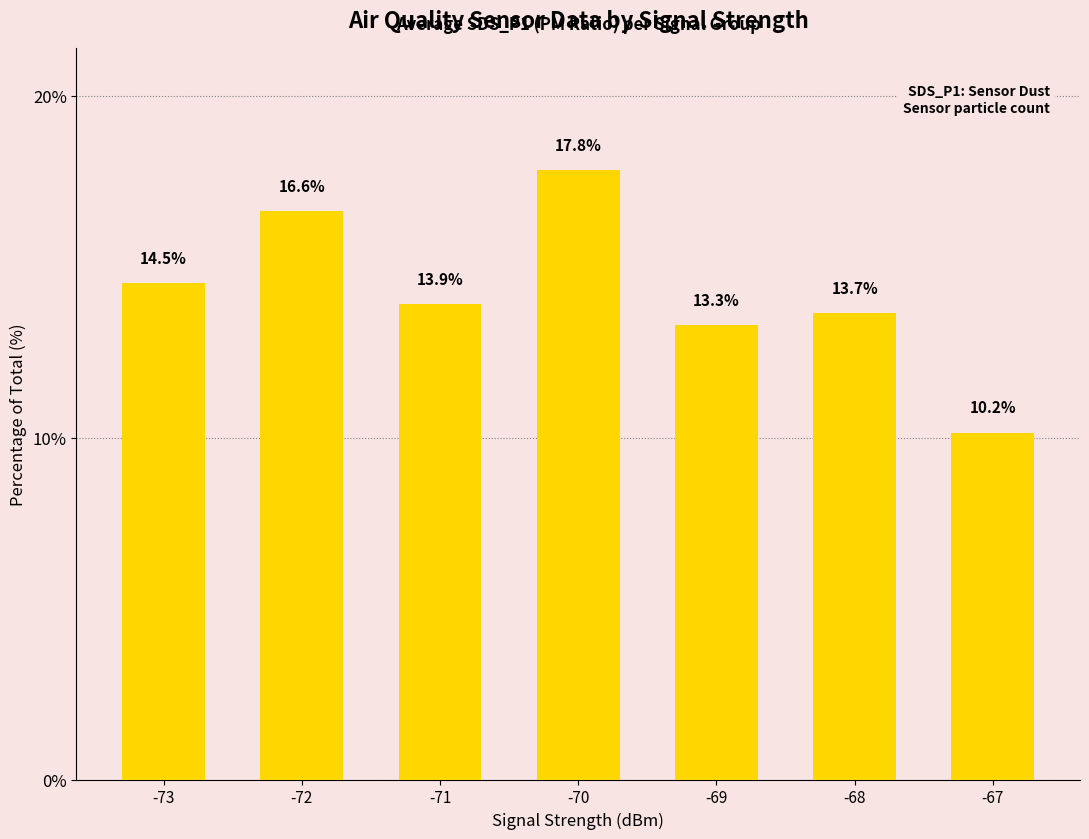

At which label does the data first exceed 13?

-73